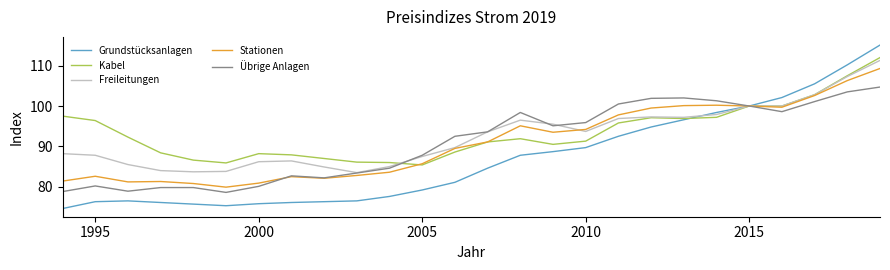

What is the greatest value displayed?

115.1